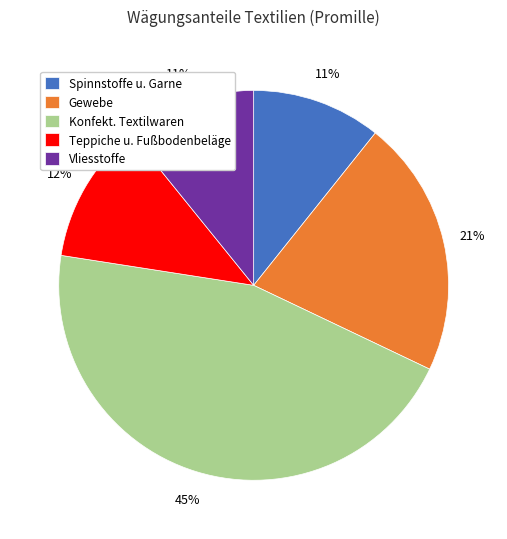

Combined, do Teppiche u. Fußbodenbeläge and Gewebe account for over 50%?

No